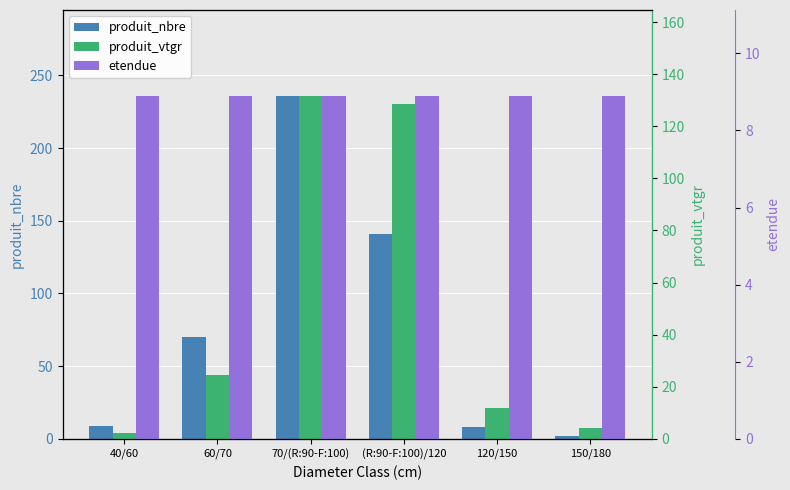

Does the chart contain stacked bars?

No